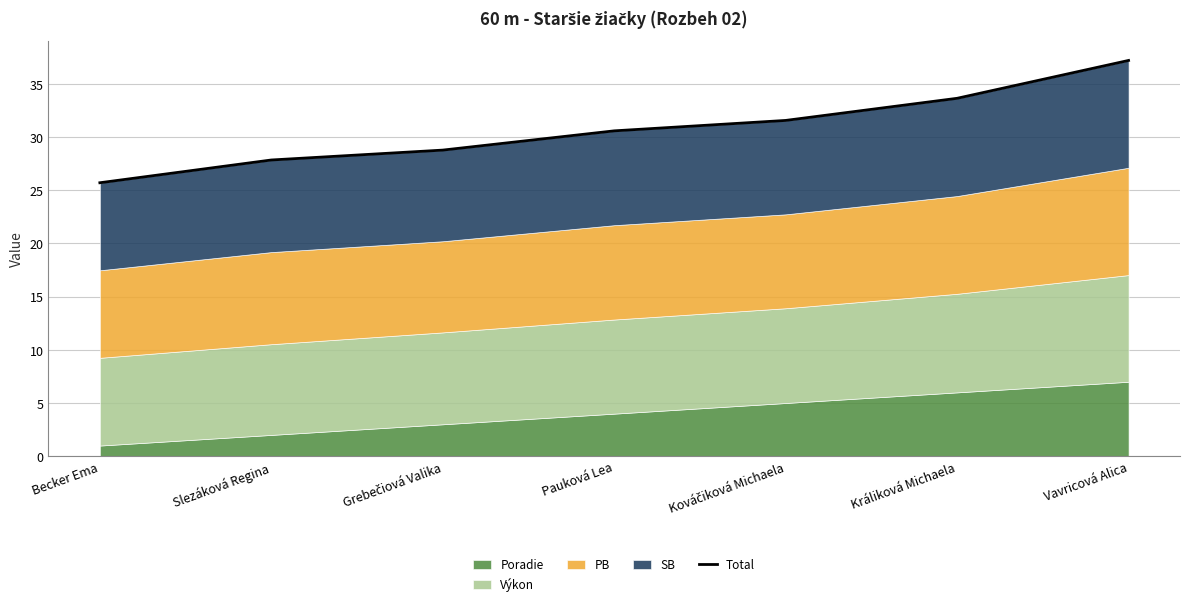

What is the change in value from Slezáková Regina to Vavricová Alica?

+9.4